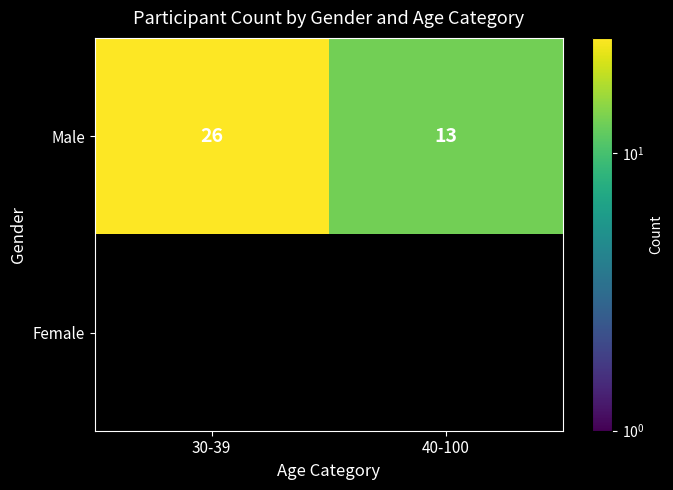

How many Male values are between 13 and 26?

2